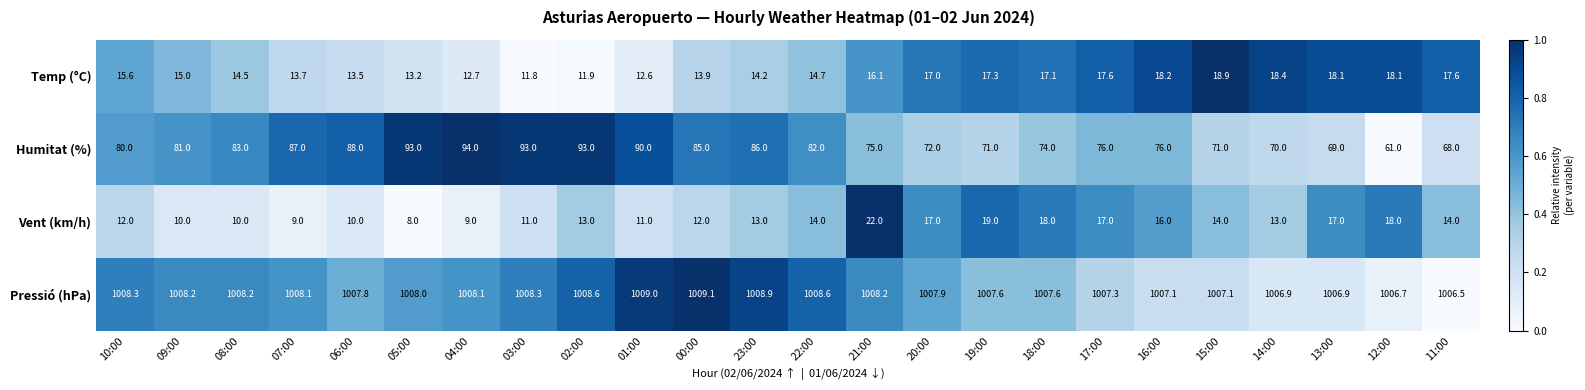

What is the sum of all Temp (°C) values?

371.7